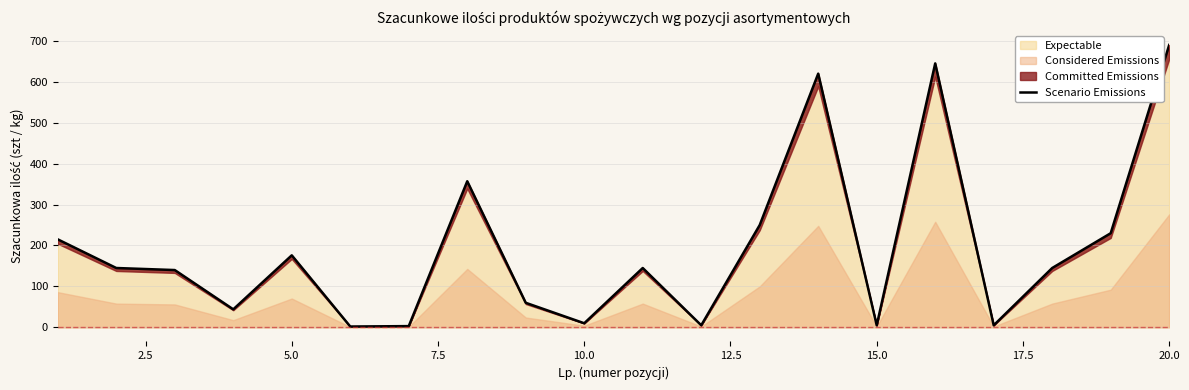

What is the maximum value for Expectable?

690